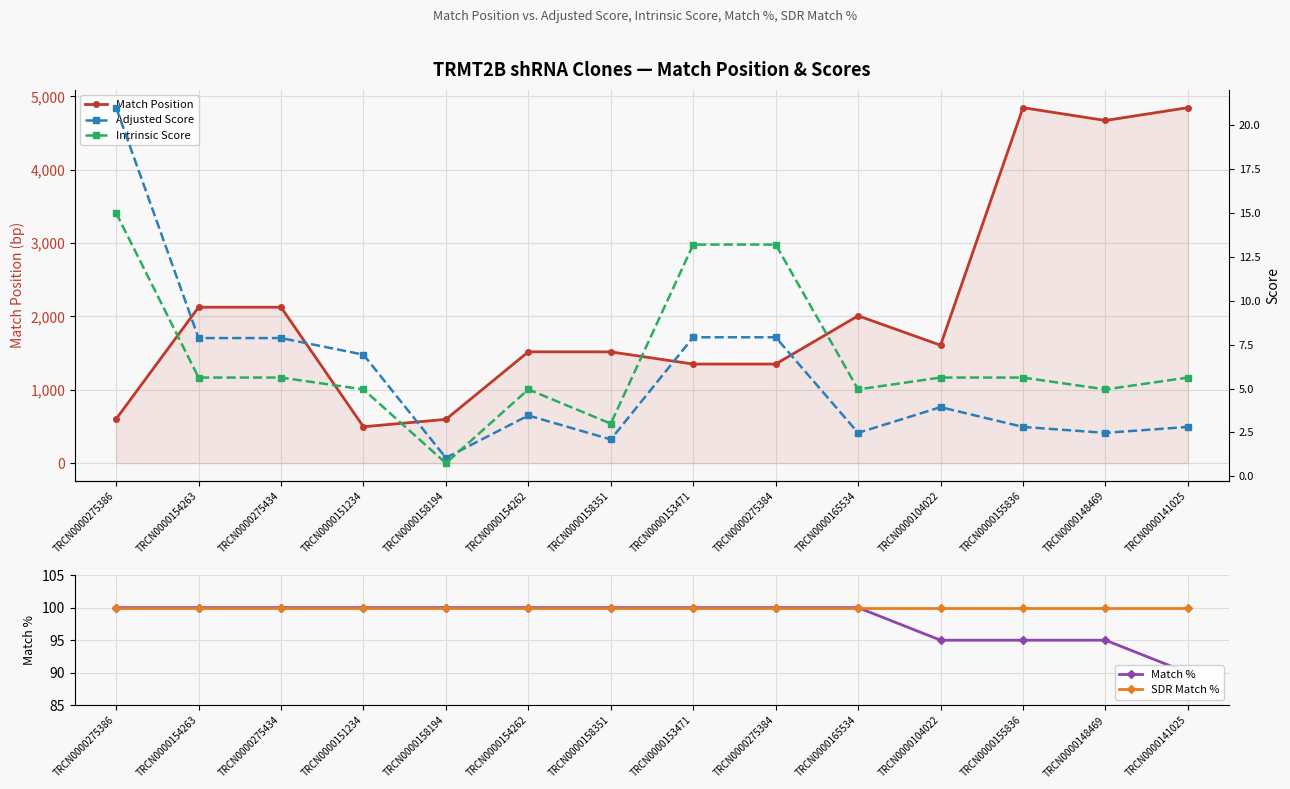

How many lines are shown in the chart?

5